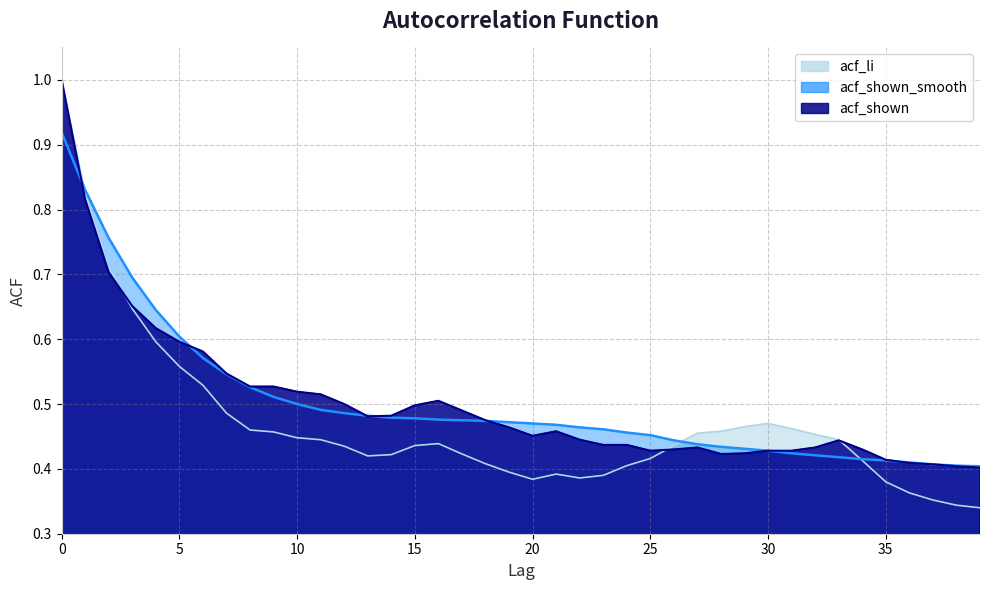

Count the number of data series in this chart.

3